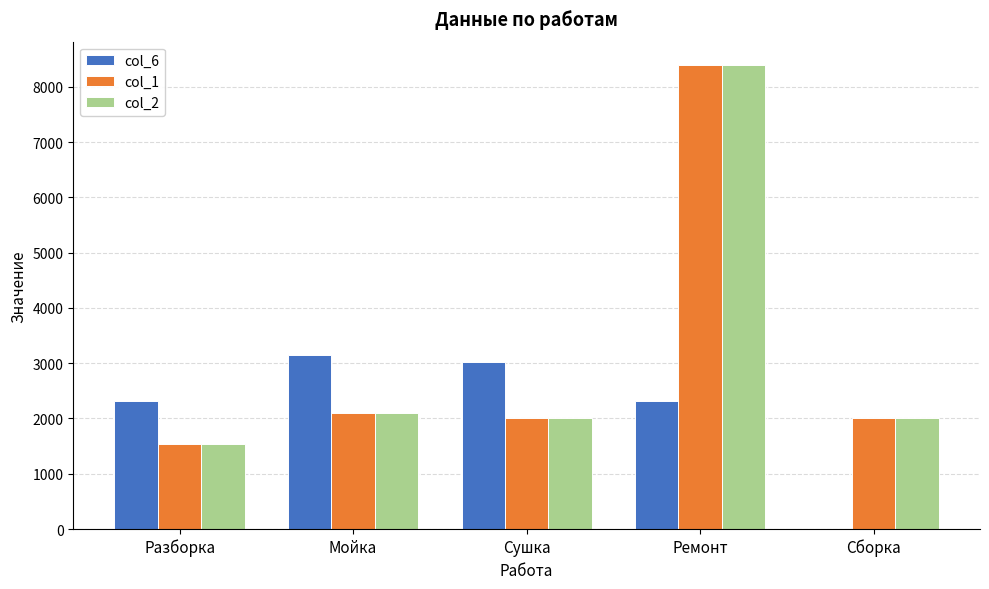

What are all the series names shown in the legend?

col_6, col_1, col_2